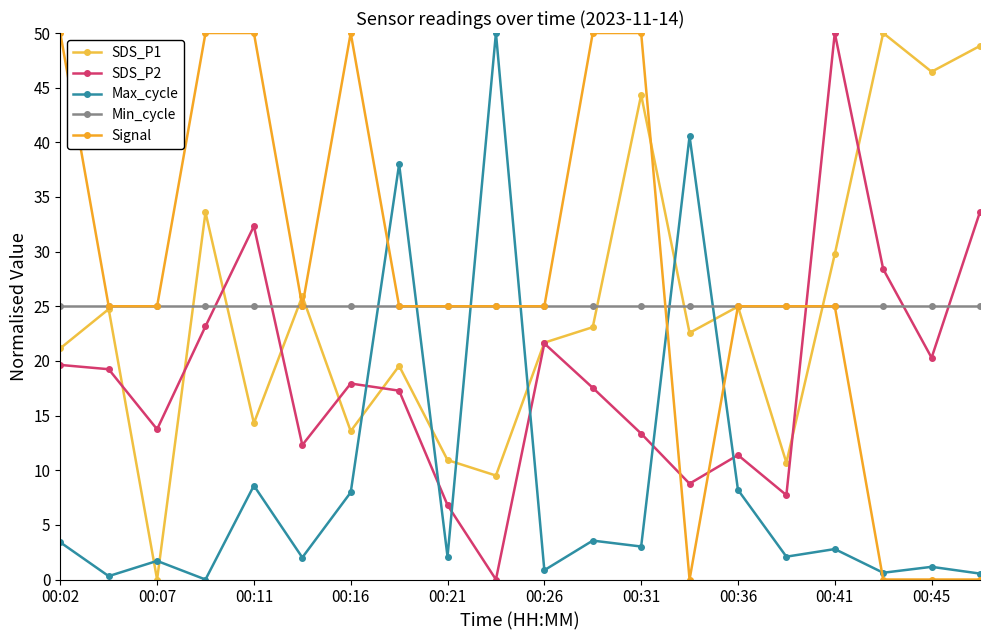

What is the average value of the SDS_P1 series?

24.8